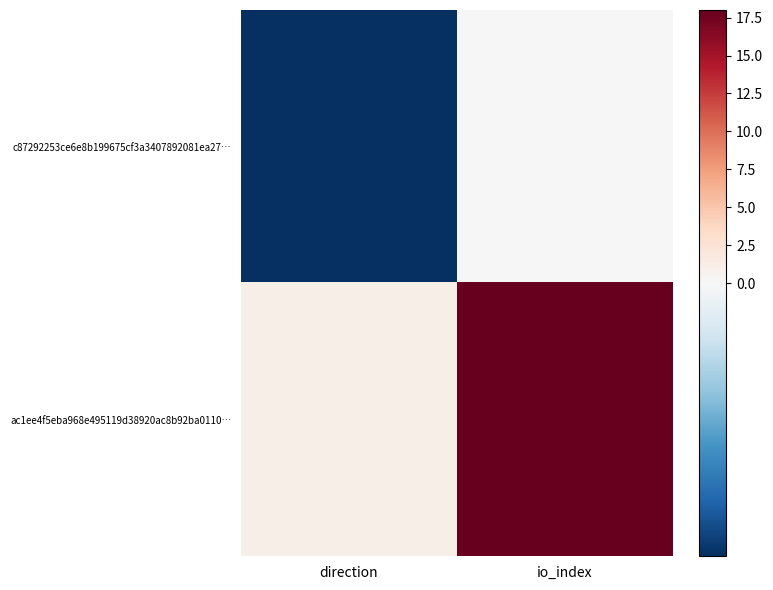

Reading right to left, what are all the values shown in this chart?

c87292253ce6e8b199675cf3a3407892081ea27…: io_index=0	direction=-1
ac1ee4f5eba968e495119d38920ac8b92ba0110…: io_index=18	direction=1